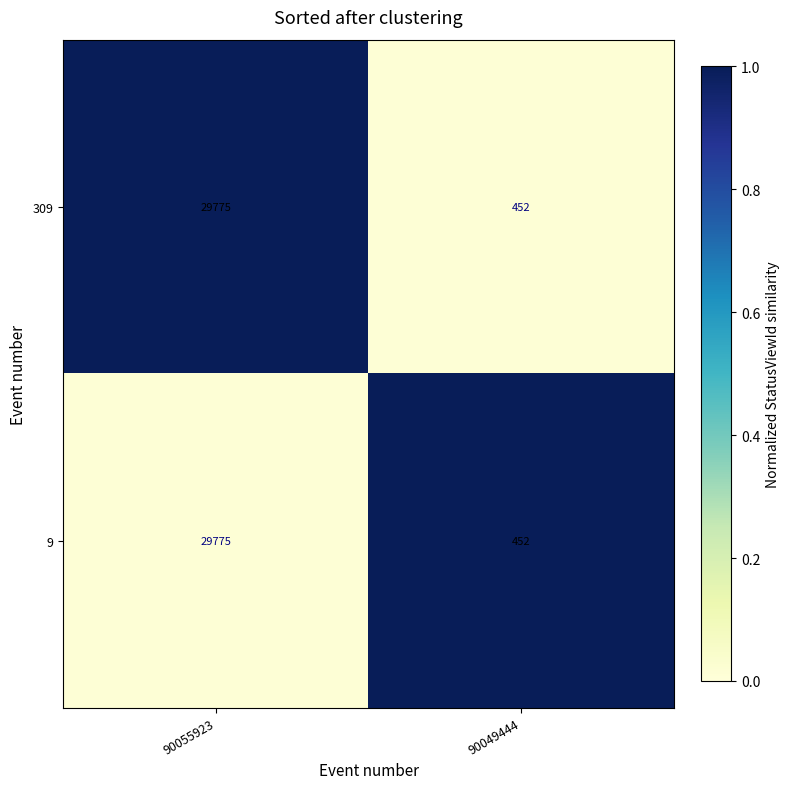

Read the 309 value at 90055923, to the nearest 100.

29800